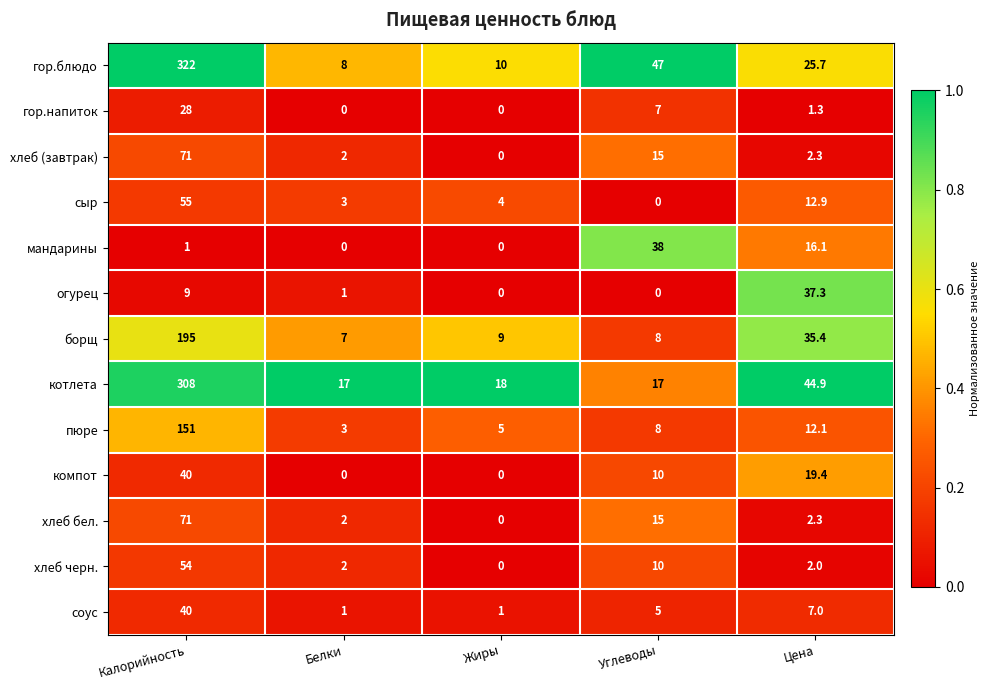

Which series has the largest range (max minus min)?

гор.блюдо